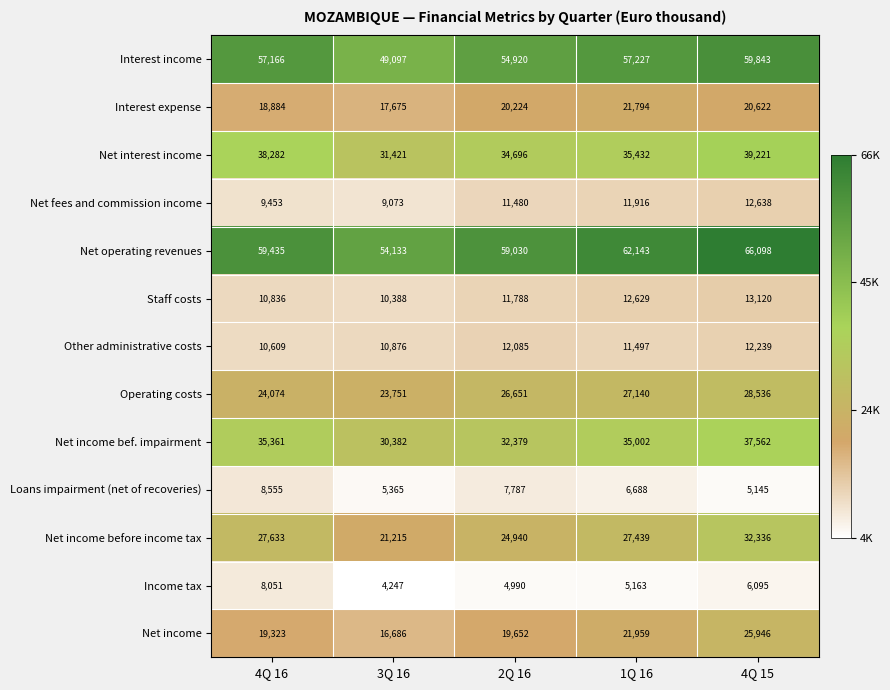

What value does the Interest income series have at 3Q 16?

49097